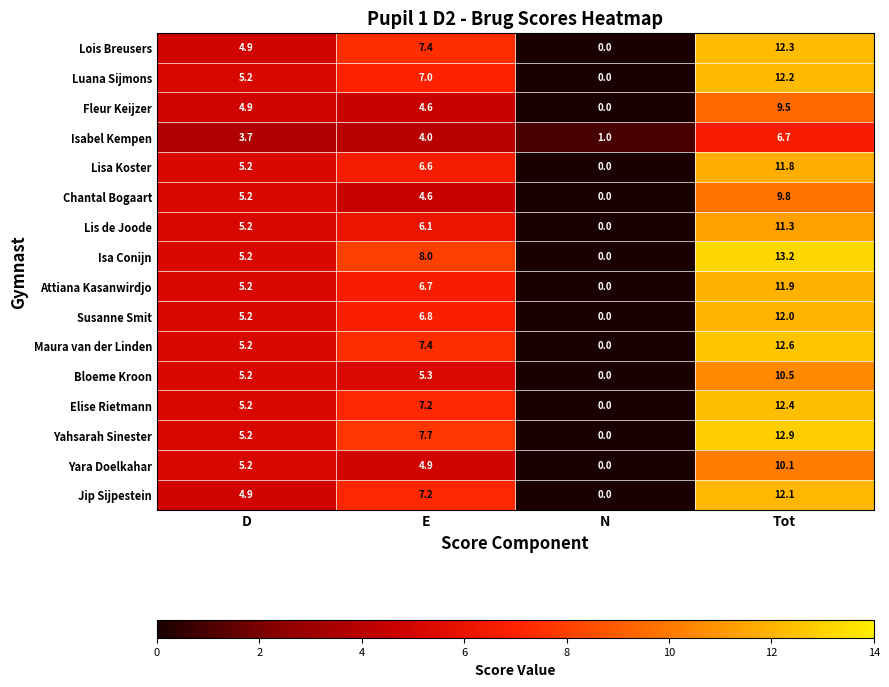

At which category is the sum across all series the highest?

Tot